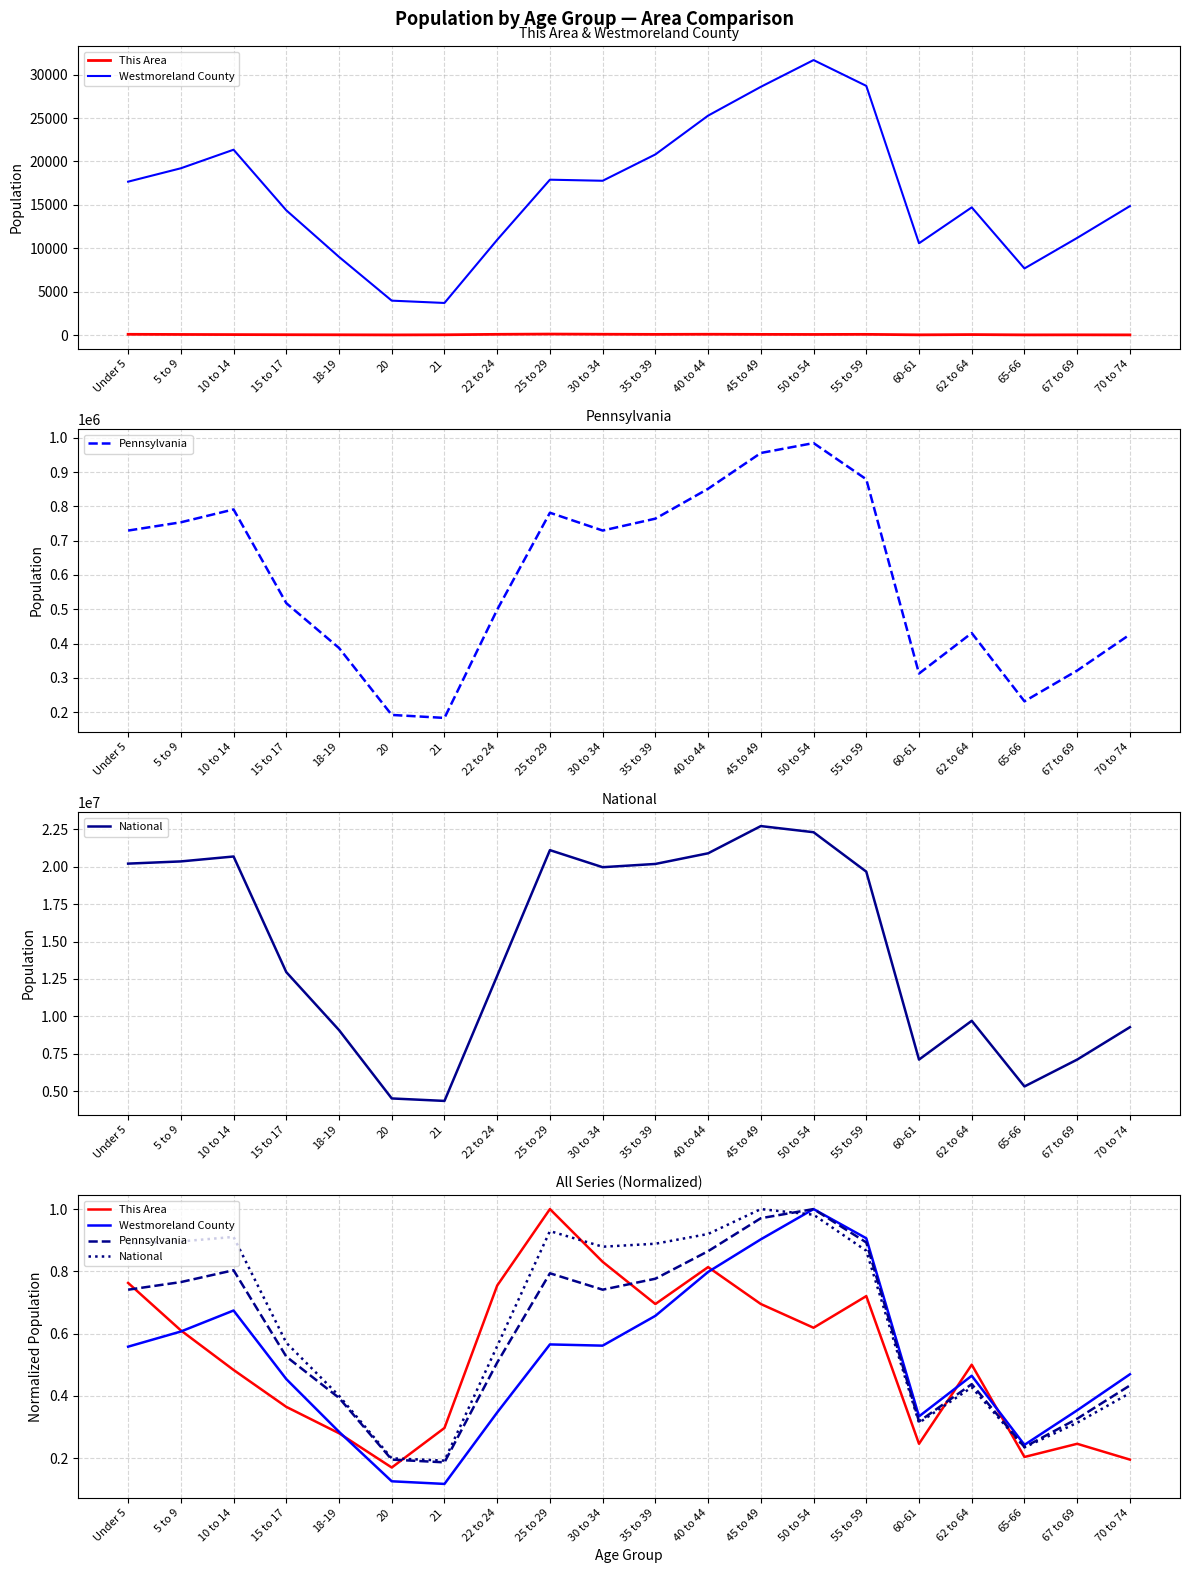

Is the value of National at 10 to 14 greater than the value of Pennsylvania at 55 to 59?

Yes